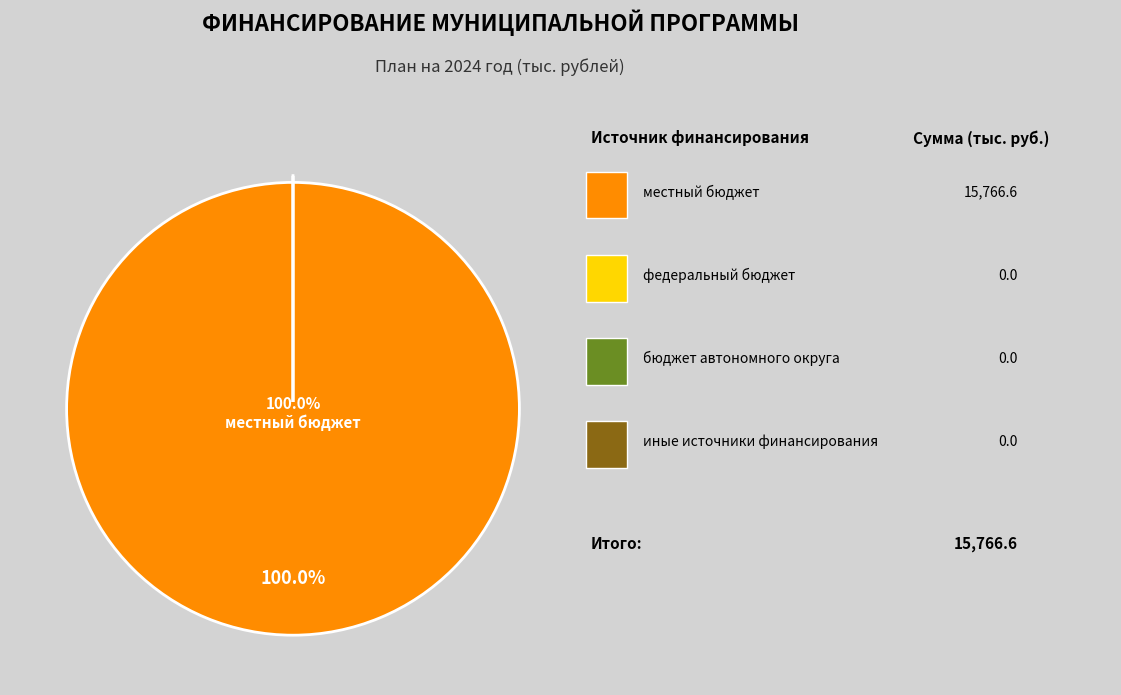

To the nearest percent, what is the average slice percentage?

25%